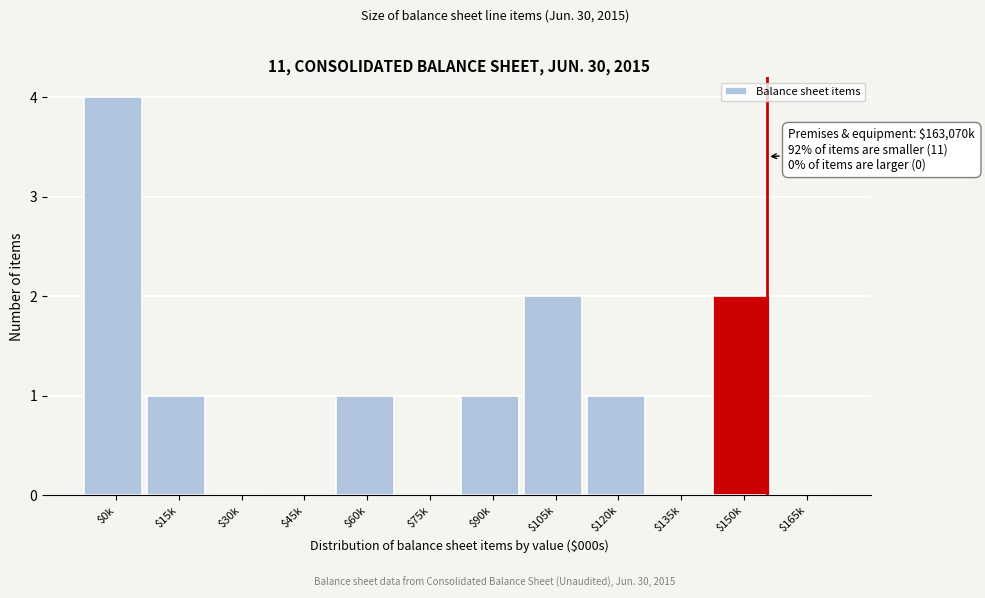

Is it true that the value at $105k is 3?

False